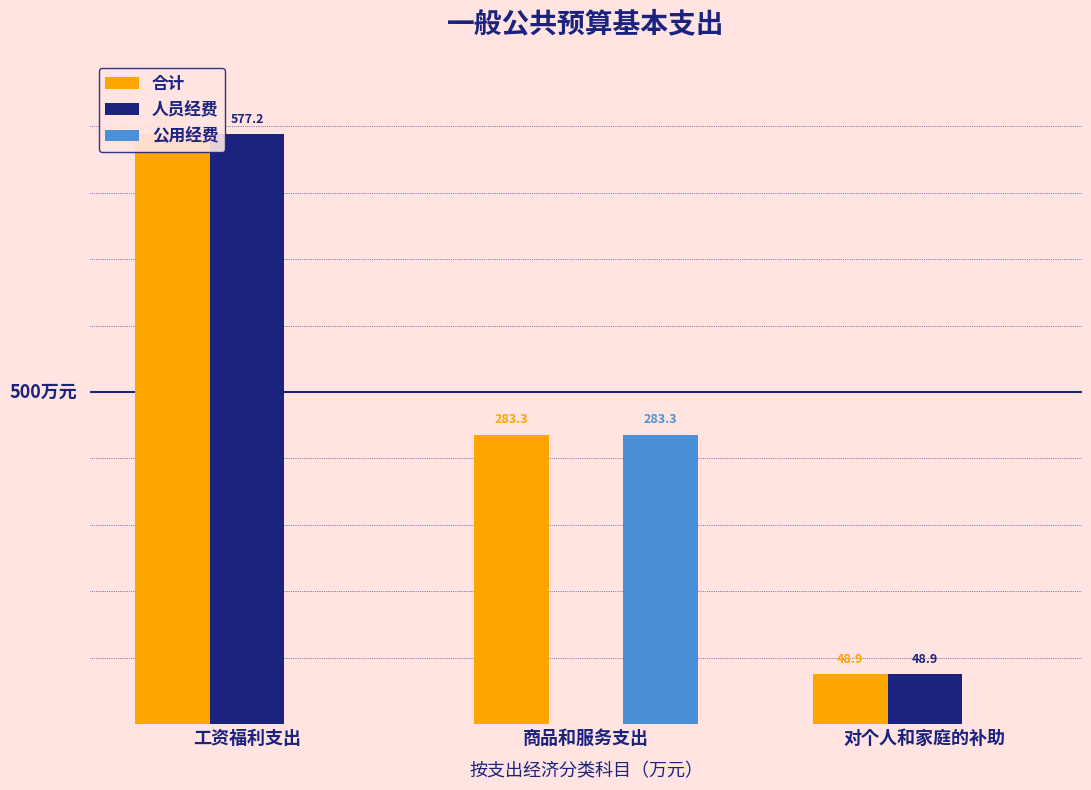

Reading left to right, transcribe all the data shown in this chart.

合计: 577.2	283.3	48.9
人员经费: 577.2	0.0	48.9
公用经费: 0.0	283.3	0.0